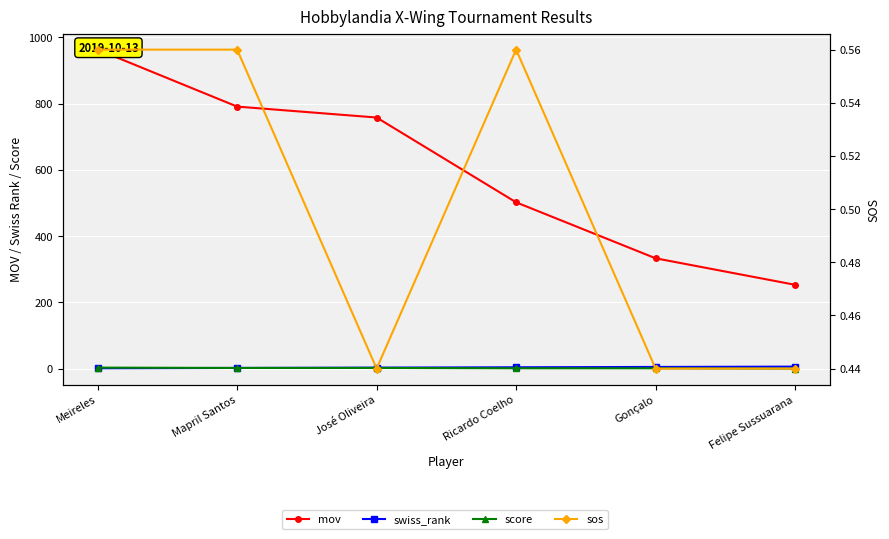

Between Mapril Santos and Ricardo Coelho, which is larger?

Mapril Santos